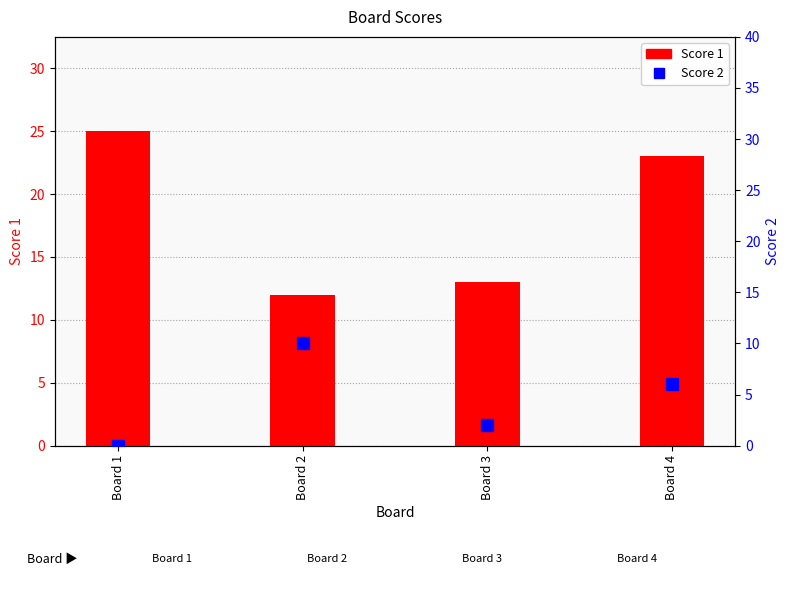

Where does the Score 2 series first go above 6?

Board 2